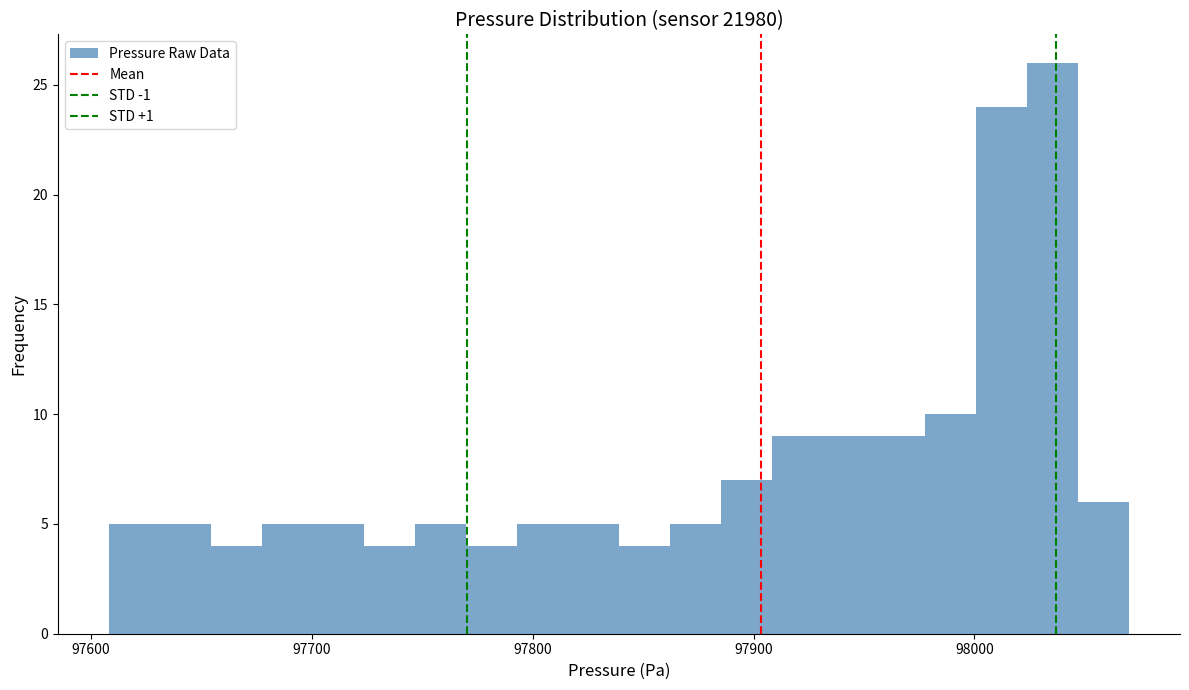

Around what value on the x-axis is the tallest bar? Give the approximate position of its centre, as read against the axis.

98040